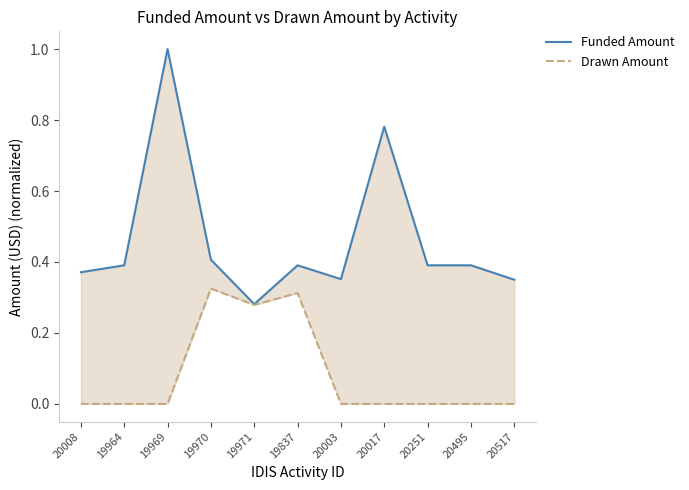

What is the average value of the Drawn Amount series?

0.1